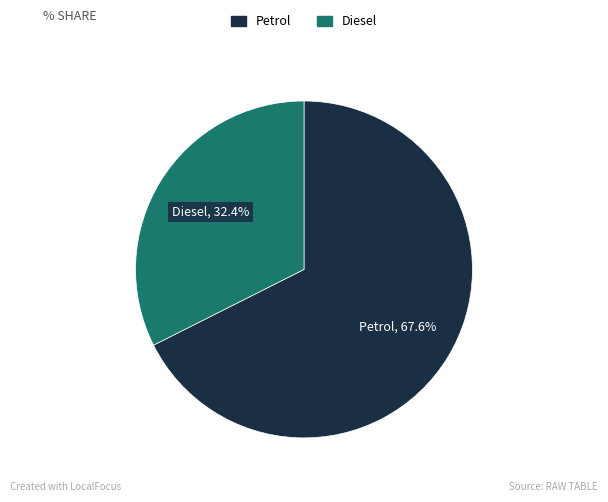

To the nearest percent, what is the difference between the largest and smallest slice percentages?

35%